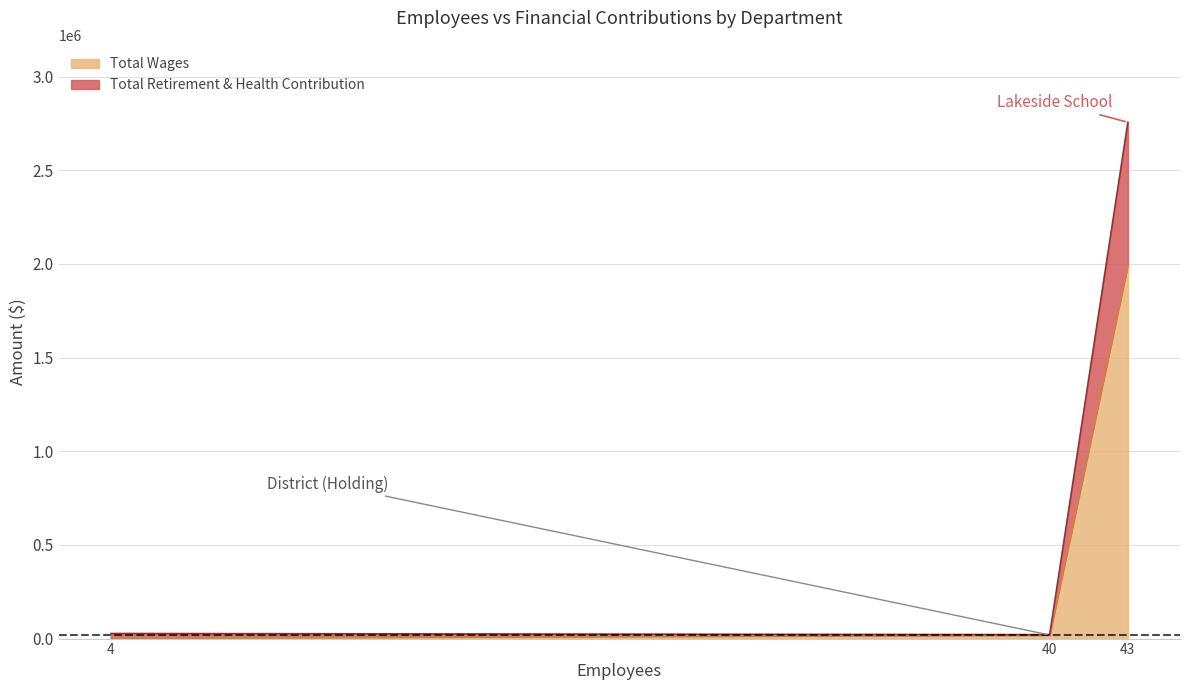

What is the highest value of the Total Wages series?

1993845